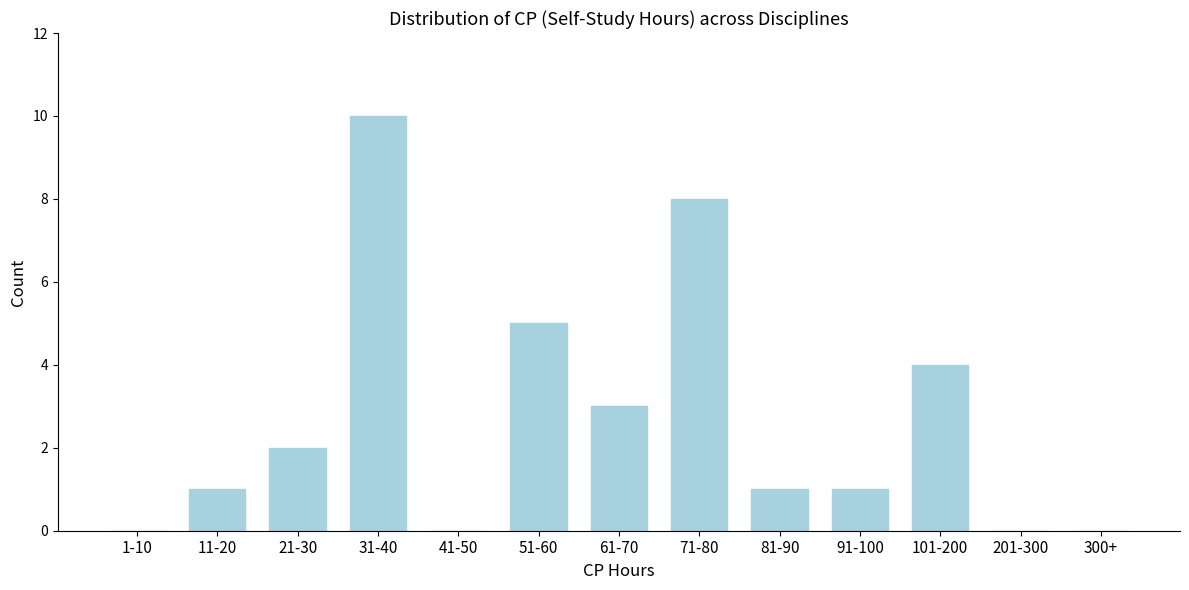

Reading left to right, what are all the values shown in this chart?

1-10=0	11-20=1	21-30=2	31-40=10	41-50=0	51-60=5	61-70=3	71-80=8	81-90=1	91-100=1	101-200=4	201-300=0	300+=0